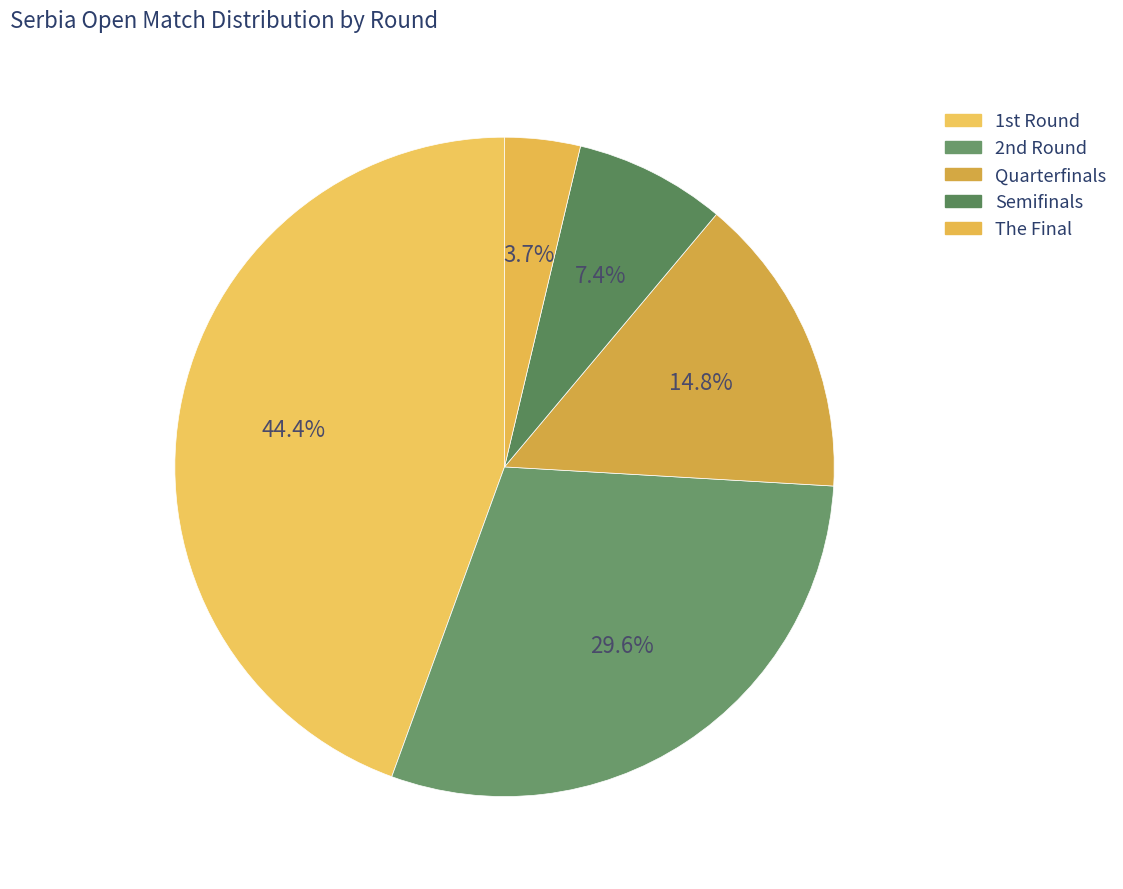

How many slices are in this pie chart?

5